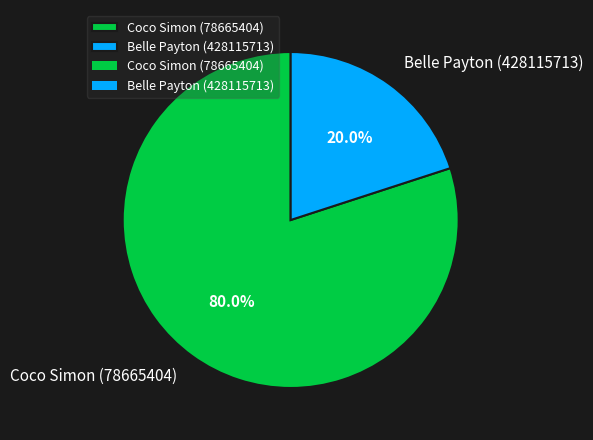

Rank the categories by value from highest to lowest.

Coco Simon (78665404), Belle Payton (428115713)